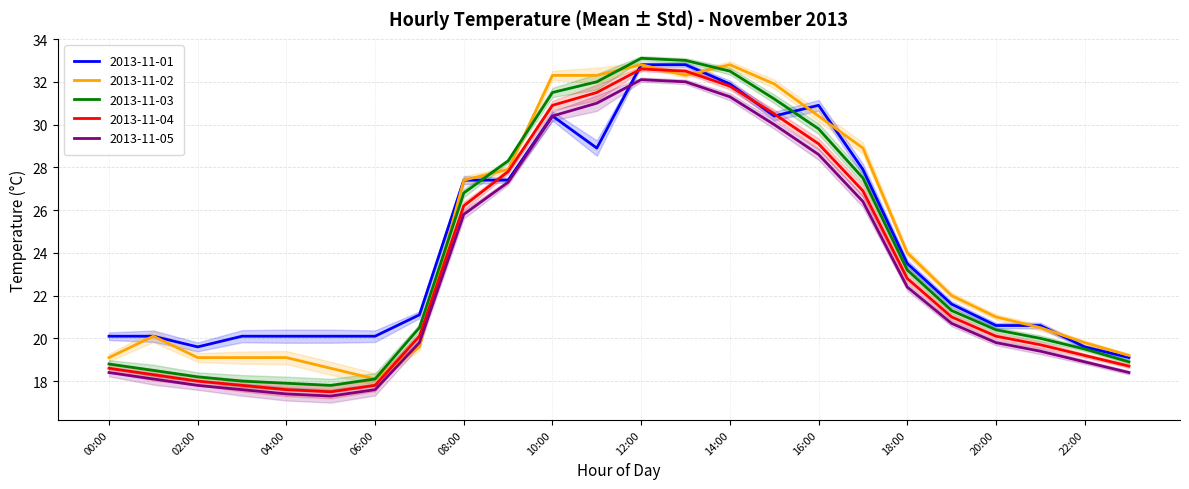

In 2013-11-02, how many points are higher than both neighbors (excluding endpoints)?

3